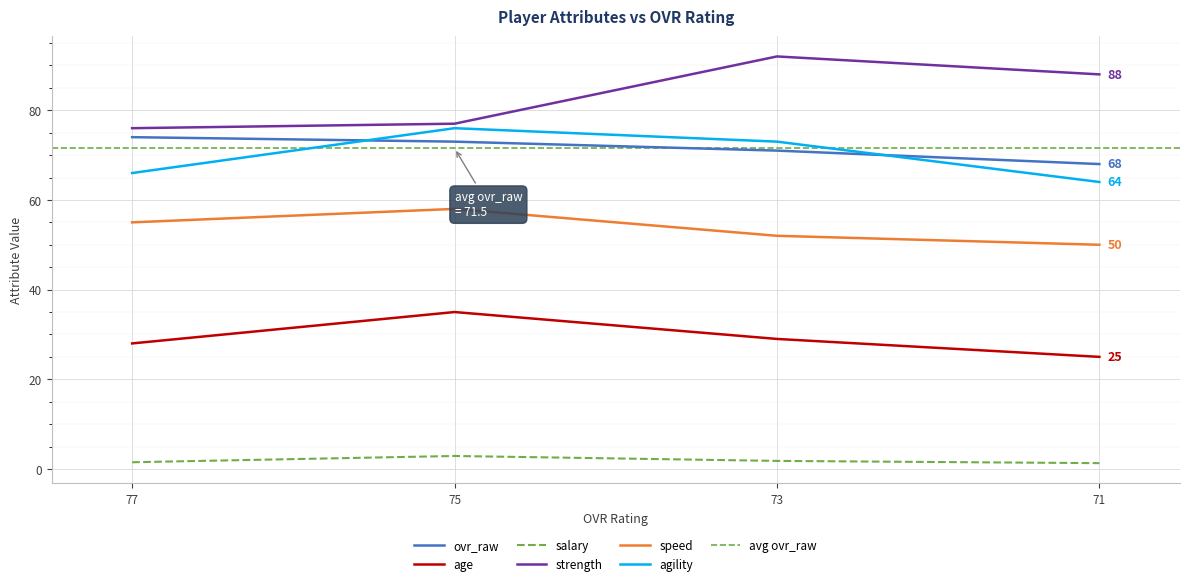

At how many categories does at least one series exceed 13?

4